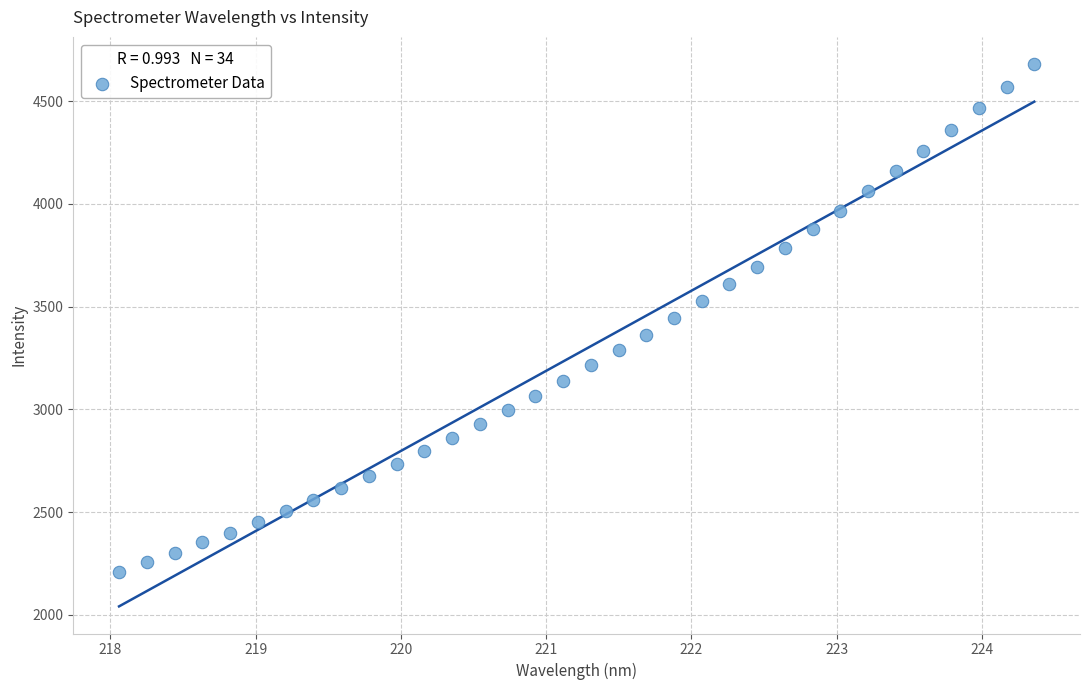

What is the range of Y values (max minus min)?

2469.9